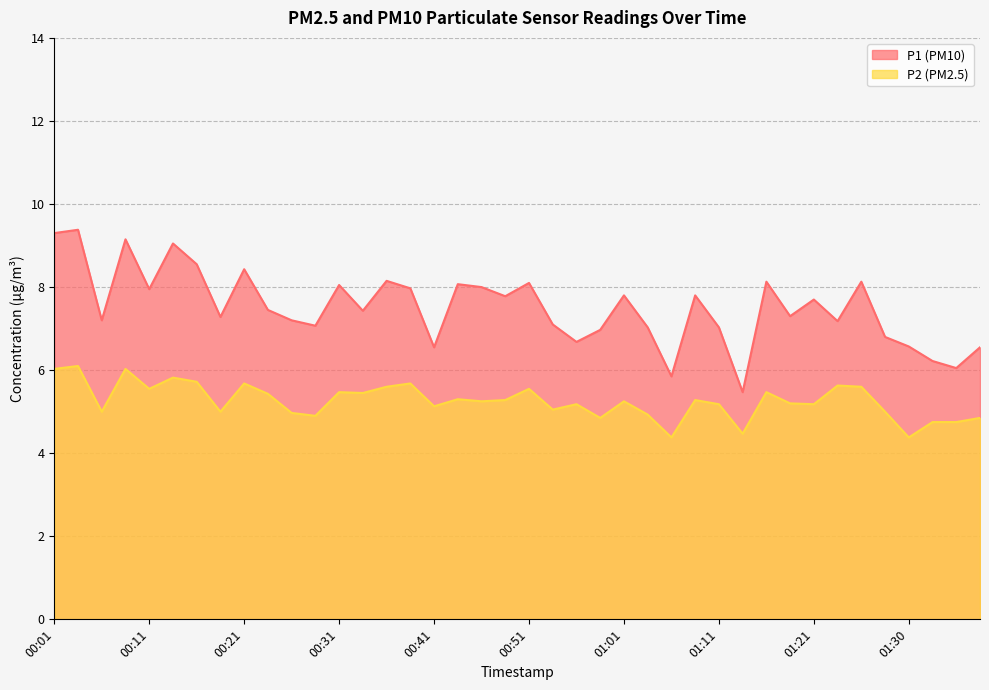

Which has a higher value, 00:18 or 01:30?

00:18